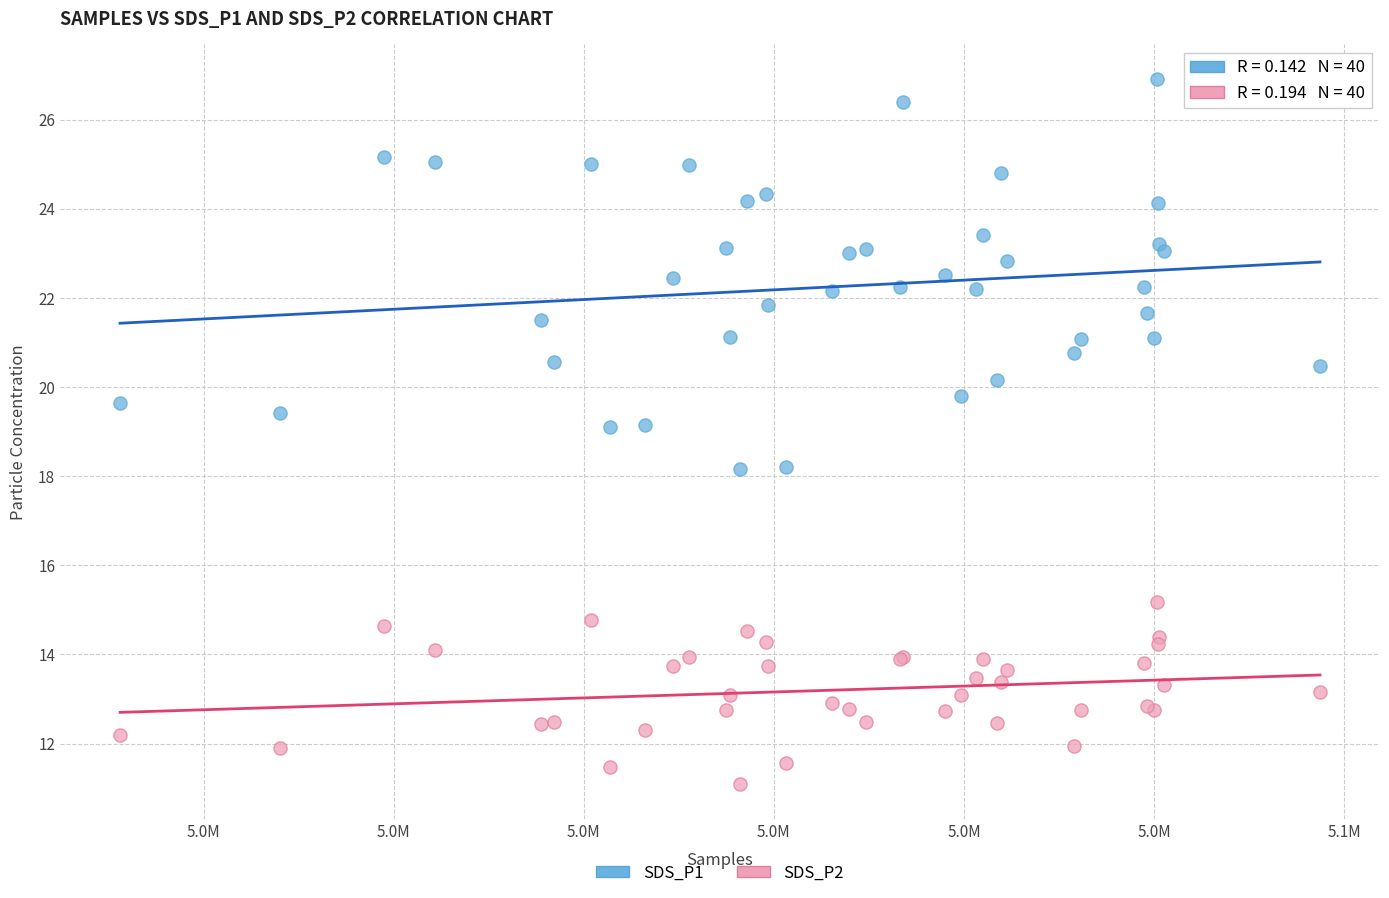

What is the X range (max minus min) for the scatter plot?

63151.0